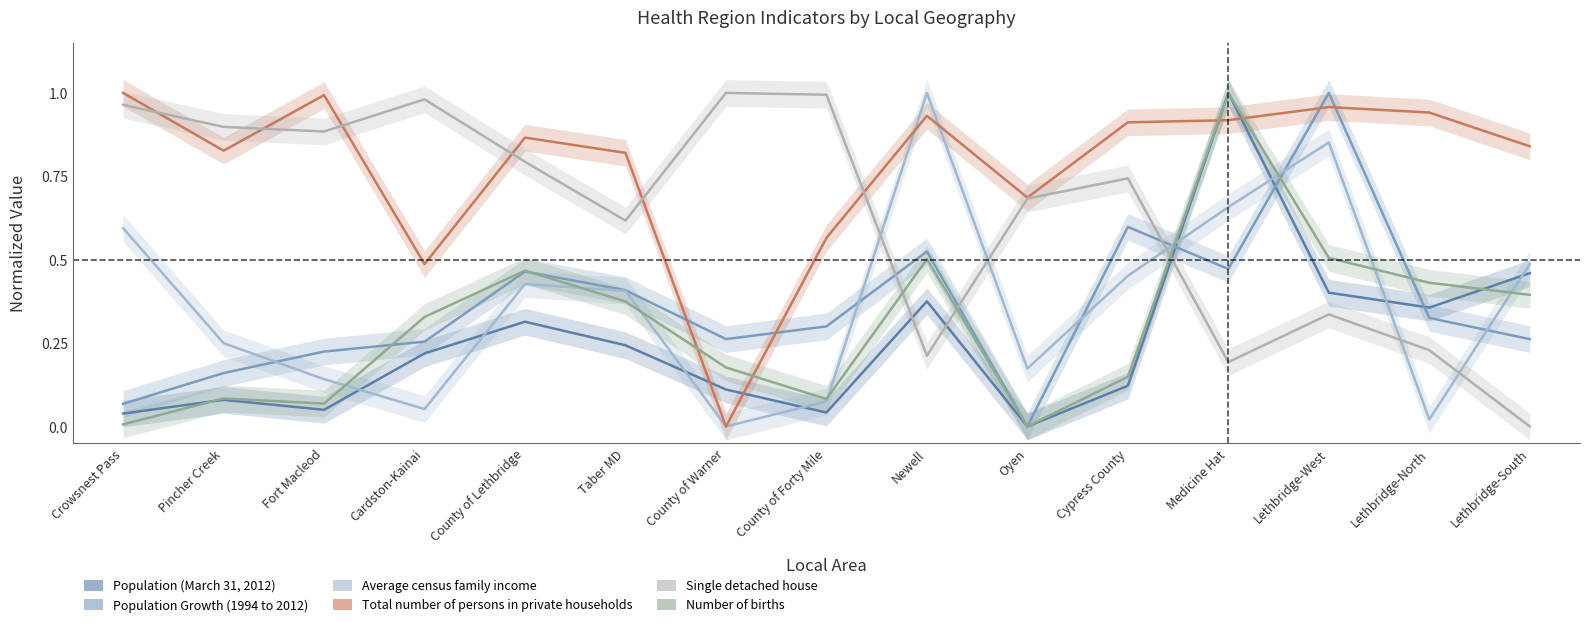

Which series has the largest total across all categories?

Total number of persons in private households